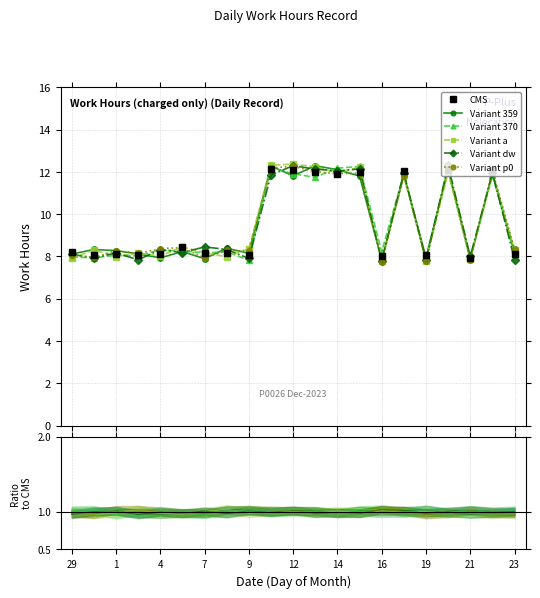

What is the greatest value displayed?

12.2